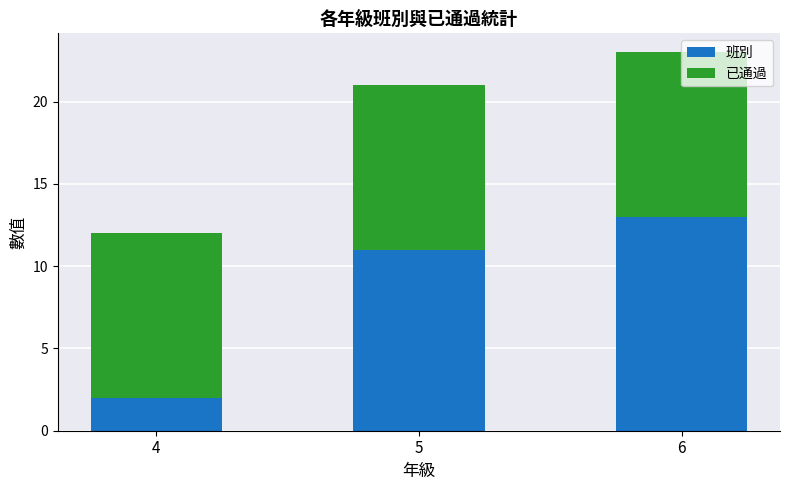

What is the highest value of the 班別 series?

13